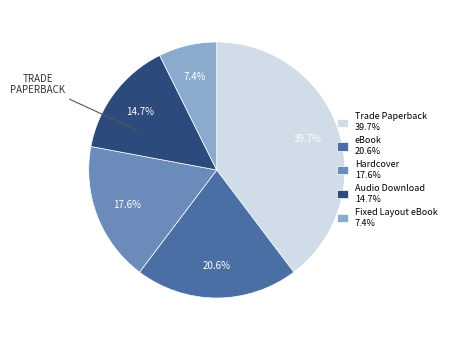

Combined, what portion of the pie is Fixed Layout eBook and Hardcover?

25.0%